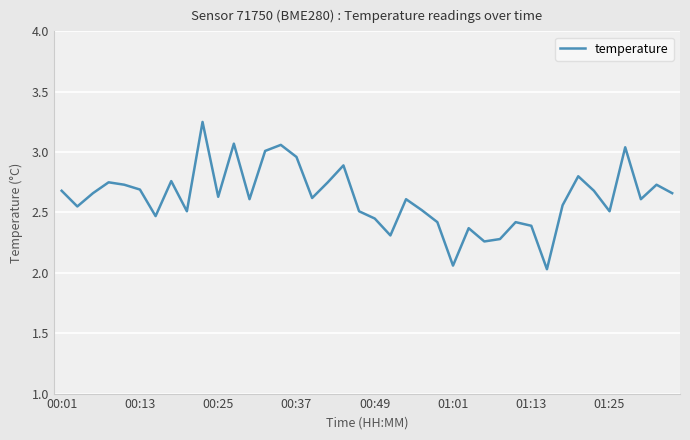

What is the smallest value displayed?

2.0